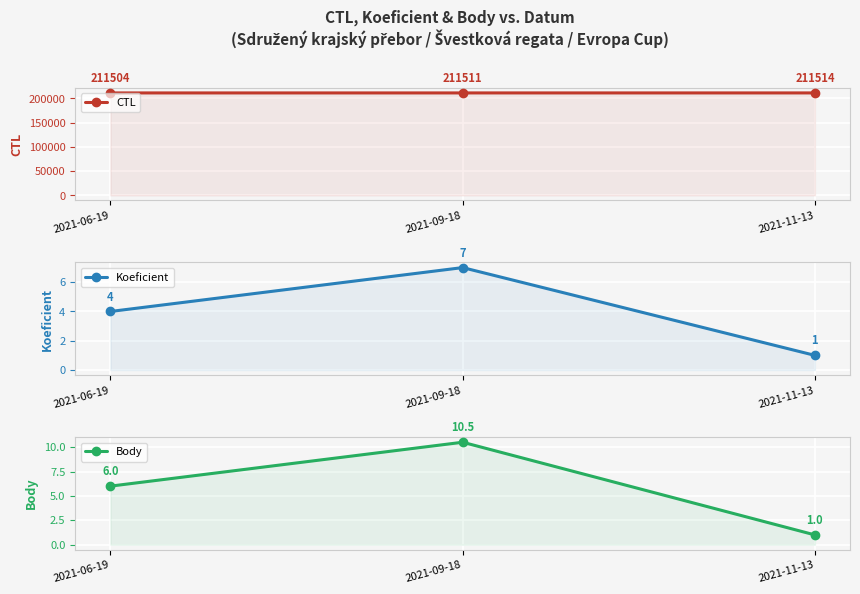

Is it true that Body equals 1.0 at 2021-11-13?

True